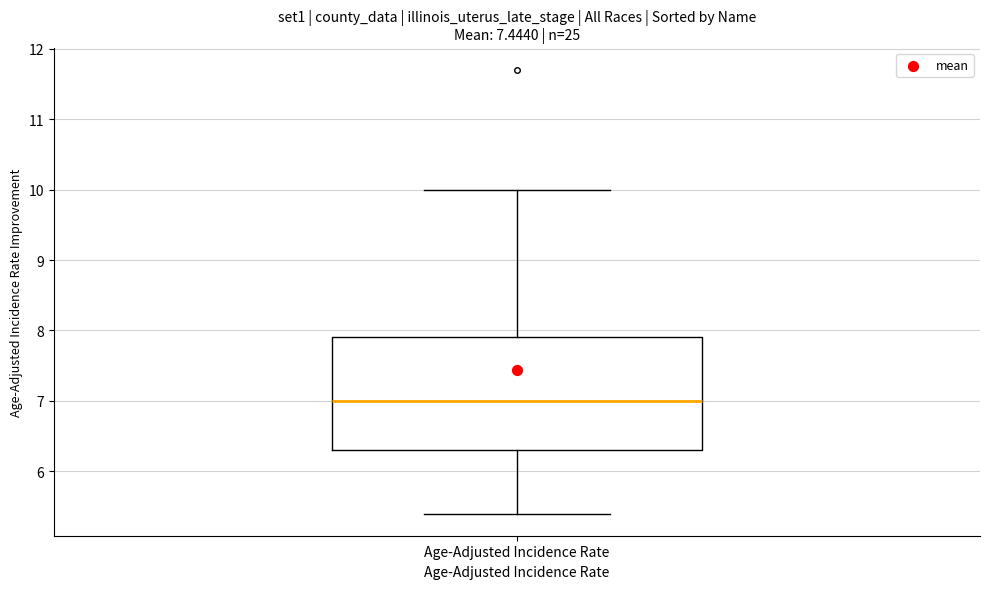

Where does the median line of the box for Age-Adjusted Incidence Rate sit on the y-axis? The values are not printed on the chart, so give them approximately, as read against the axis.

7.0